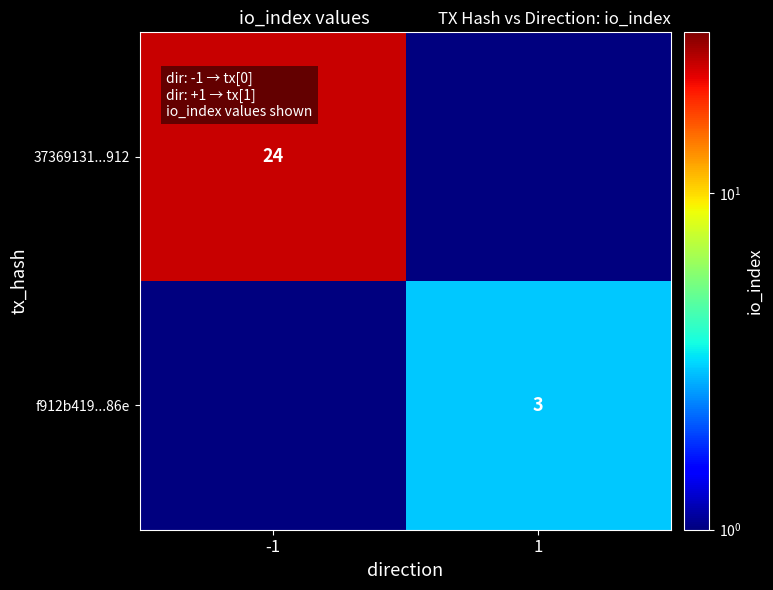

The f912b419...86e series shows 4.2 at 1. True or false?

False